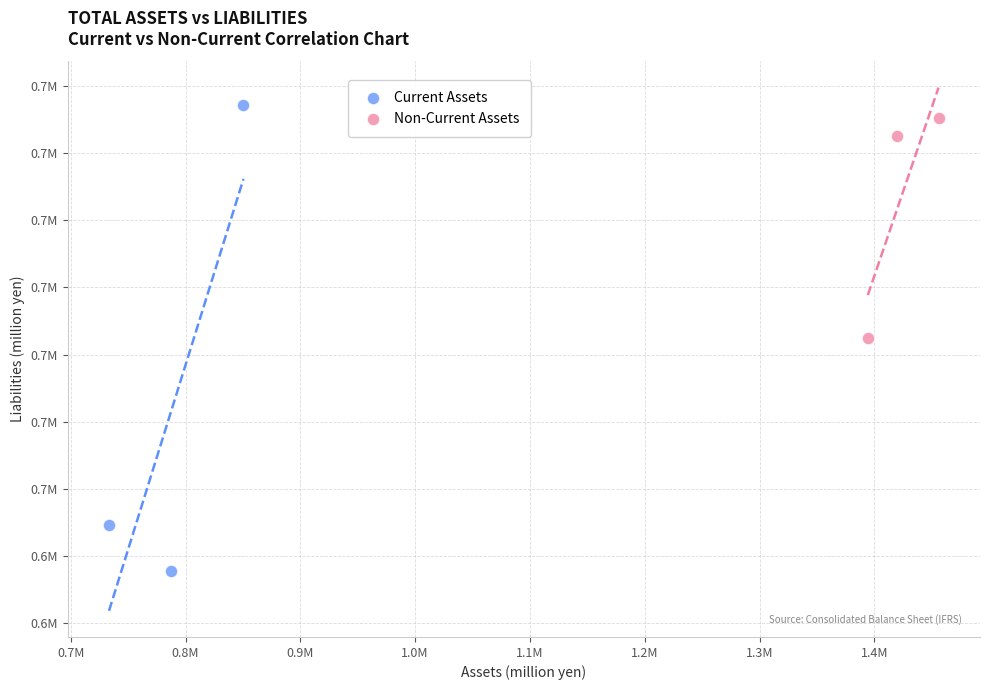

Which series contains the lowest Y value?

Current Assets